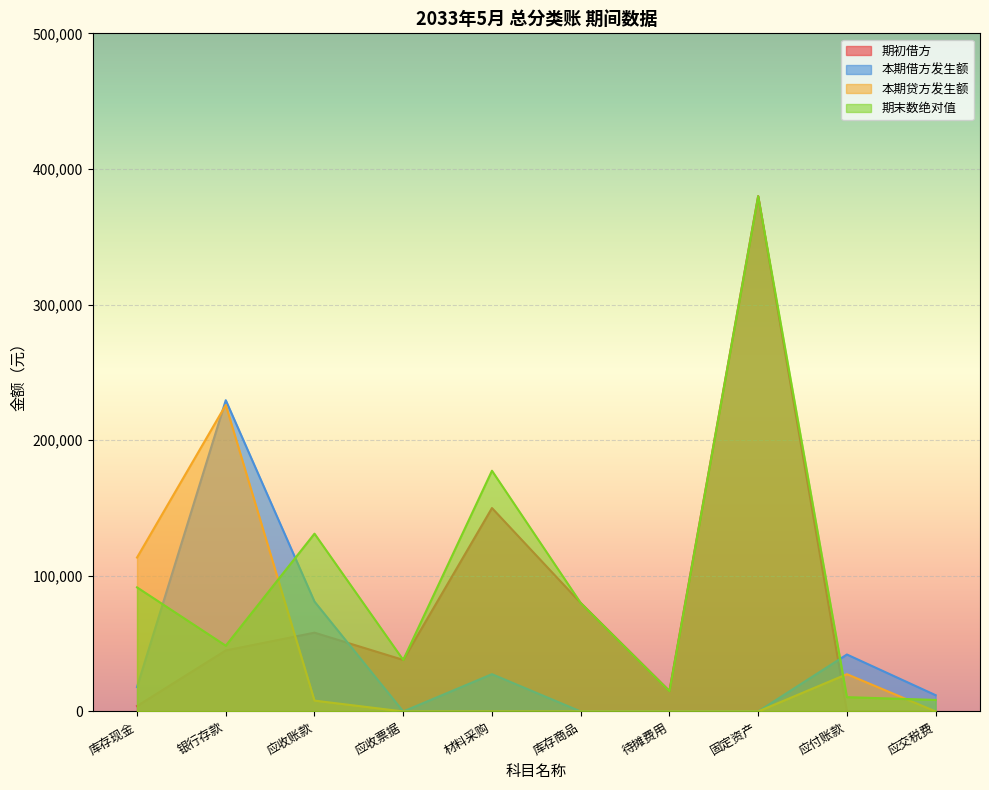

At which category does 本期贷方发生额 reach its first local peak?

银行存款